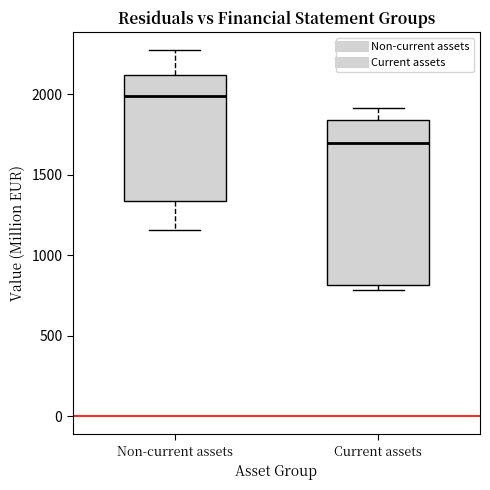

Reading left to right, transcribe this box plot: for each box, give where its median line is, the range the box spans, and where its two whiskers end, as read against the y-axis. The values are not printed on the chart, so give them approximately, as read against the axis.

Non-current assets: median 2000, box 1350 to 2100, whiskers 1150 to 2250
Current assets: median 1700, box 800 to 1850, whiskers 800 (just below the box's lower edge) to 1900